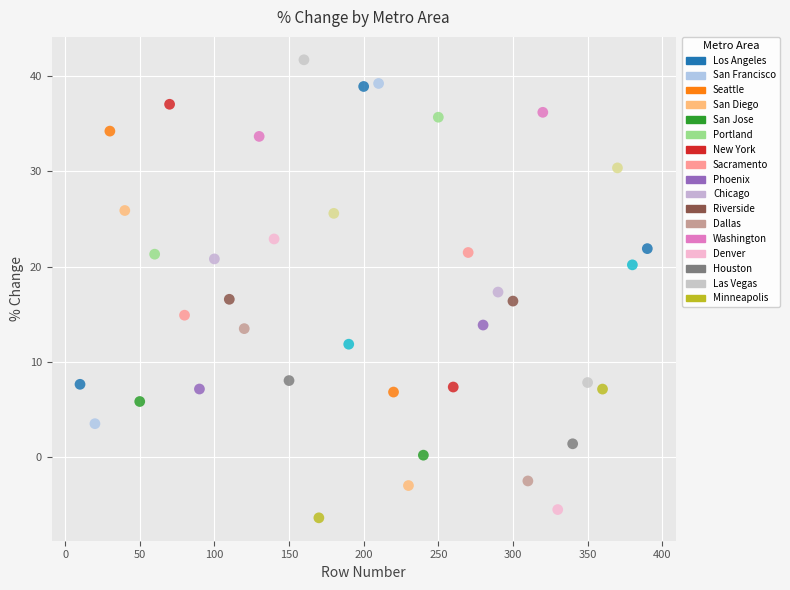

What is the range of X values (max minus min)?

380.0